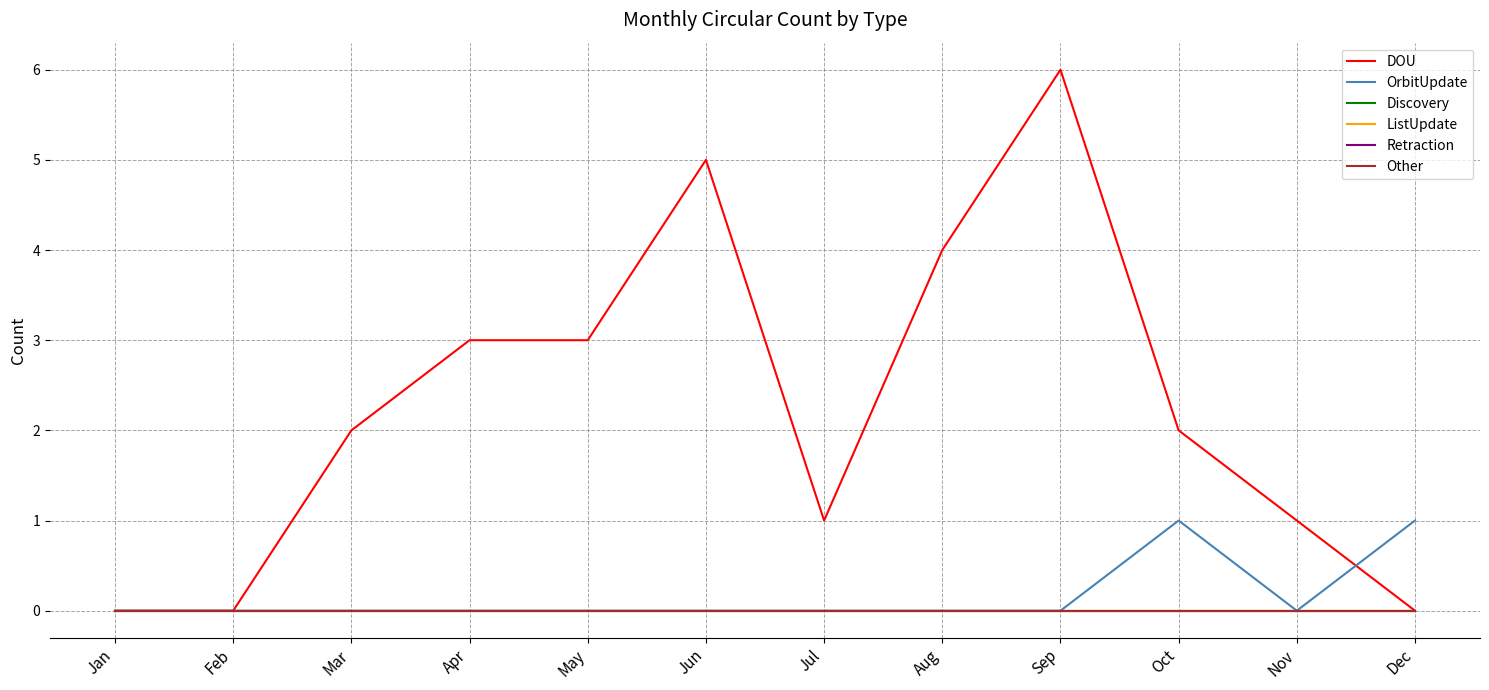

Which series has the largest range (max minus min)?

DOU